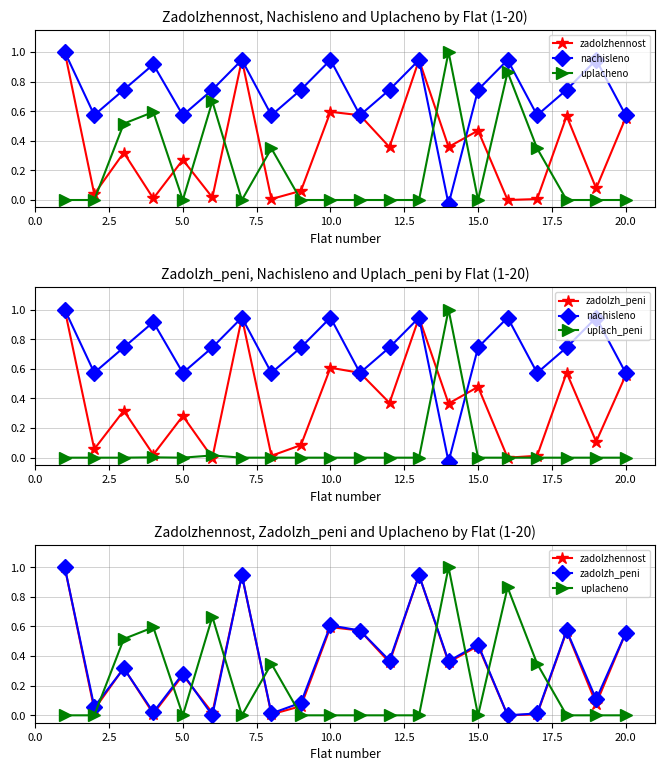

How many categories are shown in the chart?

20